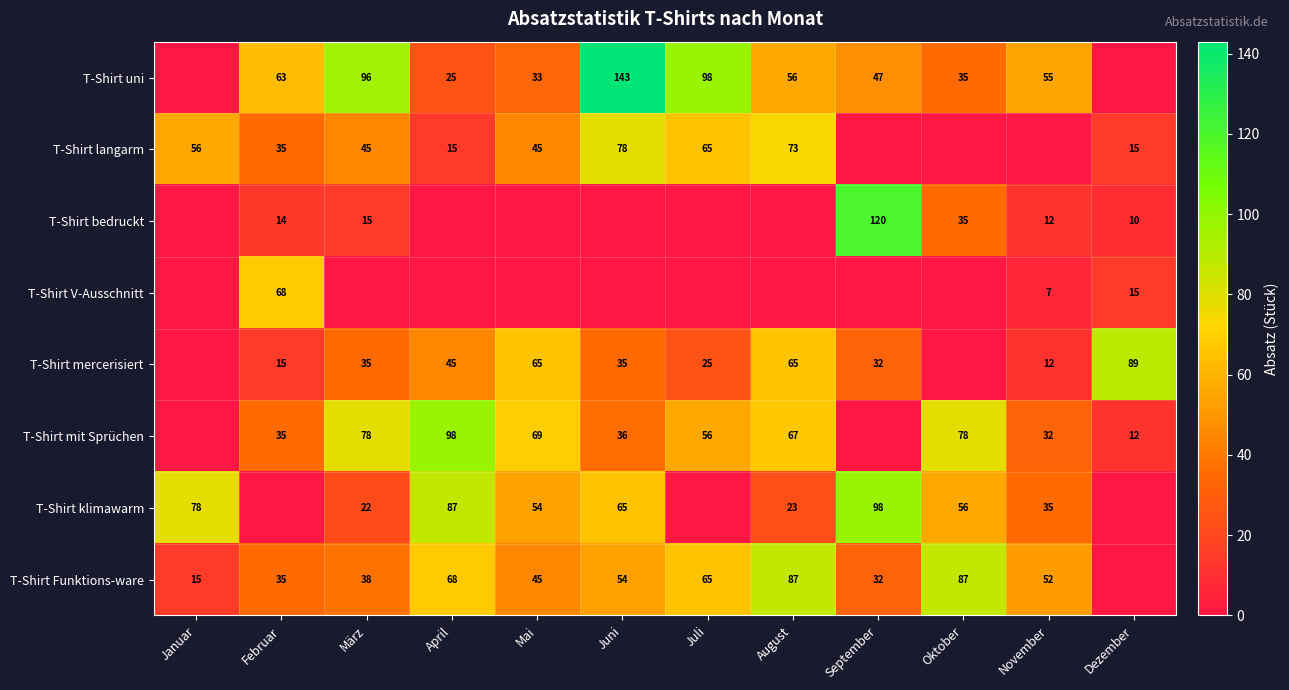

Is it true that T-Shirt Funktions-ware equals 35 at Februar?

True